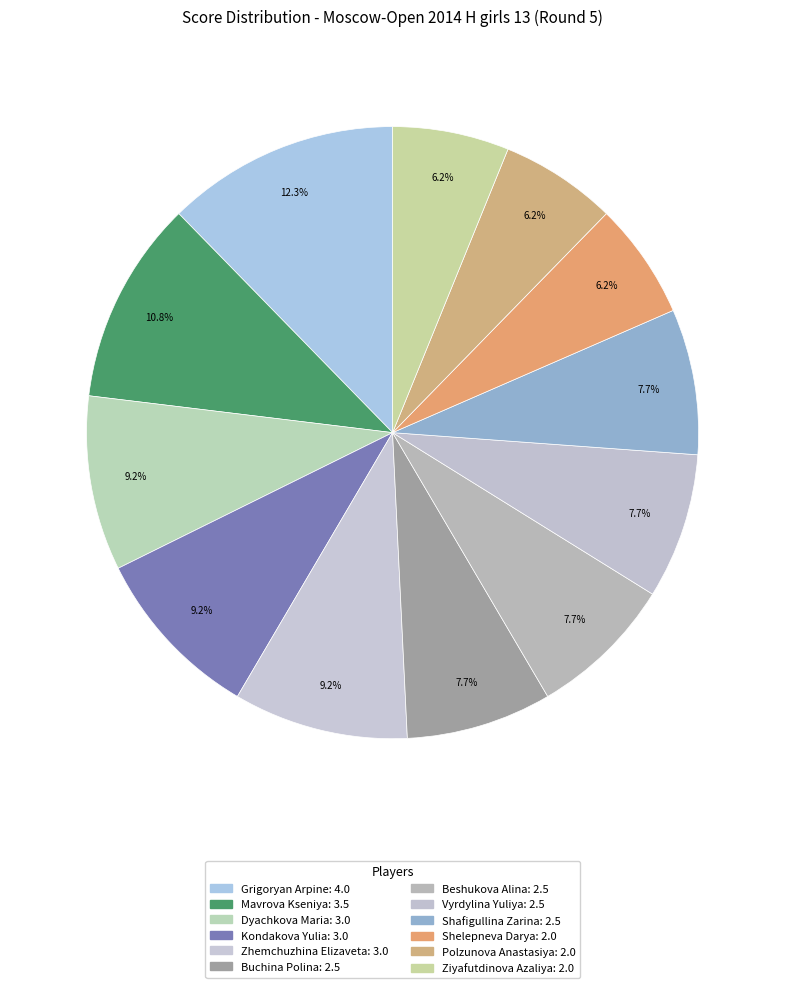

Approximately how many times larger is the value at Ziyafutdinova Azaliya compared to Shelepneva Darya?

1.0